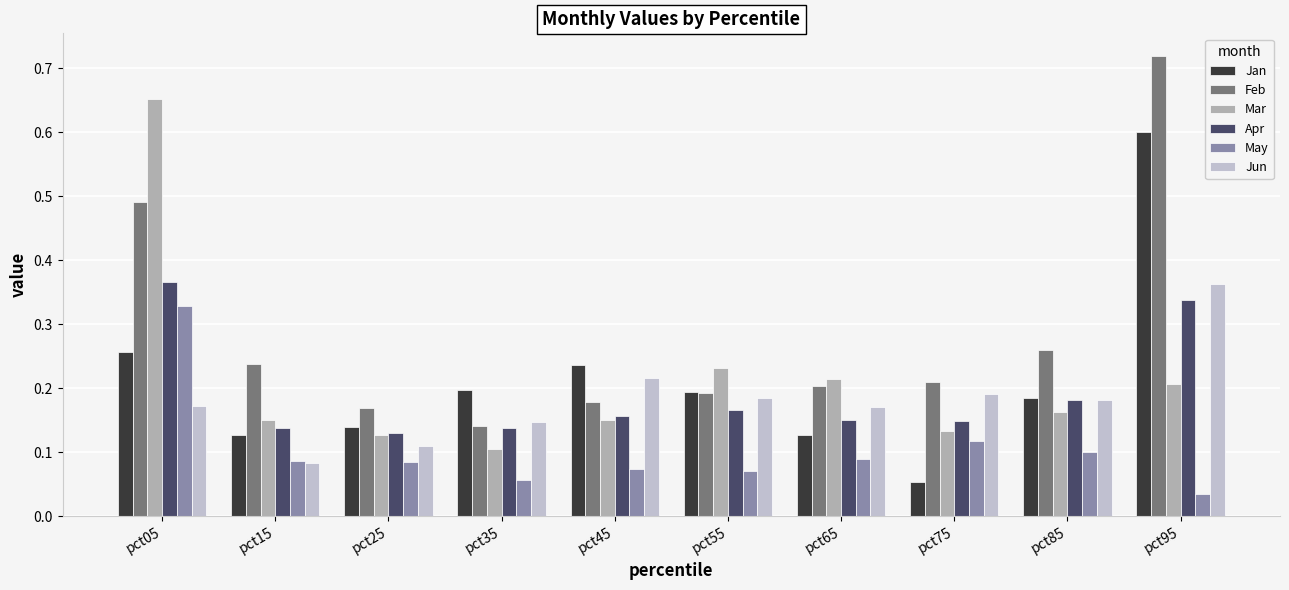

Which series has the largest total across all categories?

Feb